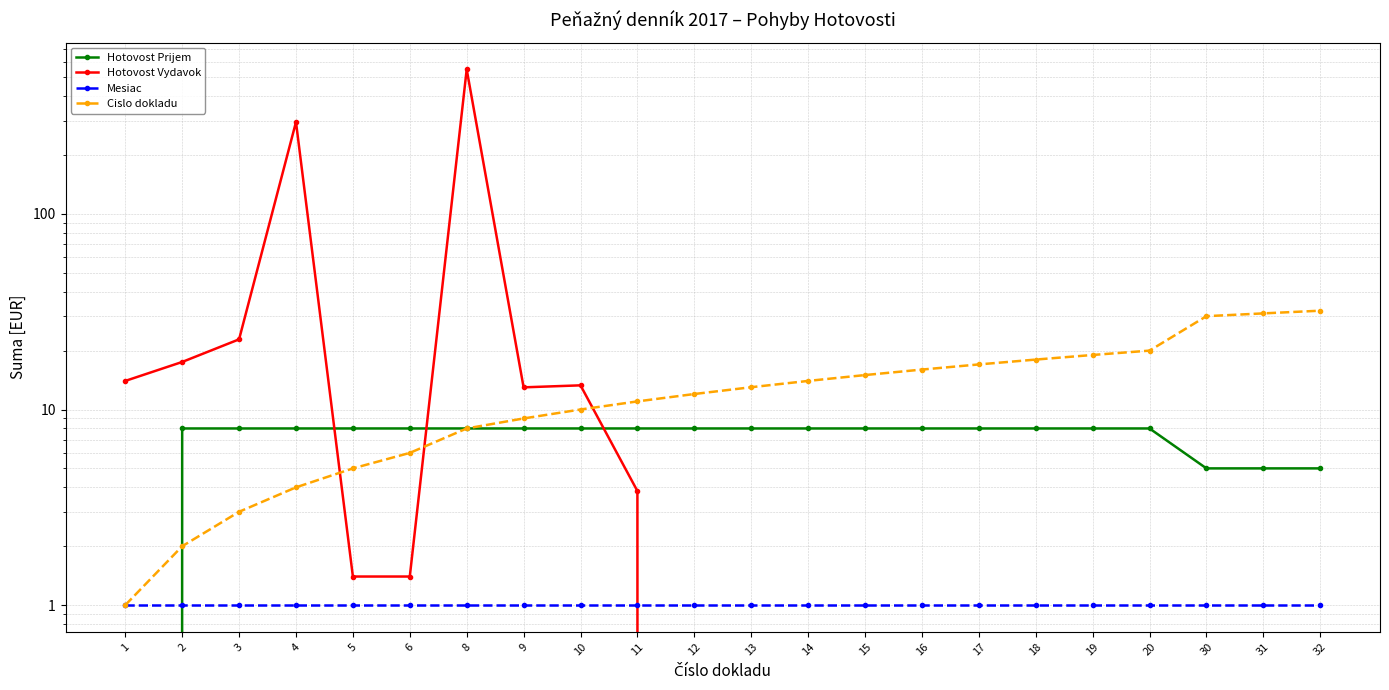

Reading right to left, transcribe all the data shown in this chart.

Hotovost Prijem: 5.0	5.0	5.0	8.0	8.0	8.0	8.0	8.0	8.0	8.0	8.0	8.0	8.0	8.0	8.0	8.0	8.0	8.0	8.0	8.0	8.0	0.0
Hotovost Vydavok: 0.0	0.0	0.0	0.0	0.0	0.0	0.0	0.0	0.0	0.0	0.0	0.0	3.8	13.3	13.0	548.1	1.4	1.4	294.9	22.8	17.5	14.0
Mesiac: 1.0	1.0	1.0	1.0	1.0	1.0	1.0	1.0	1.0	1.0	1.0	1.0	1.0	1.0	1.0	1.0	1.0	1.0	1.0	1.0	1.0	1.0
Cislo dokladu: 32.0	31.0	30.0	20.0	19.0	18.0	17.0	16.0	15.0	14.0	13.0	12.0	11.0	10.0	9.0	8.0	6.0	5.0	4.0	3.0	2.0	1.0